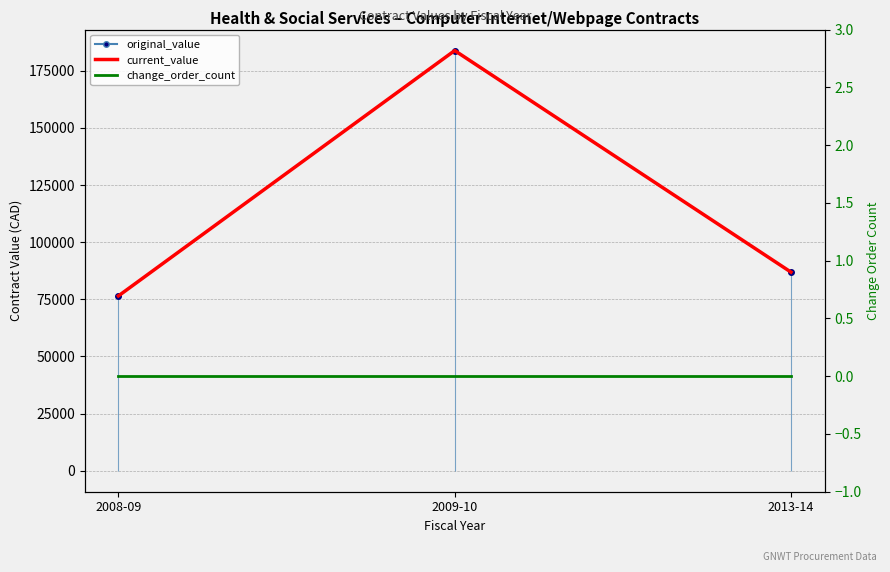

Reading left to right, extract all data points from this chart.

original_value: 76480	183834	86891
current_value: 76480	183834	86891
change_order_count: 0	0	0